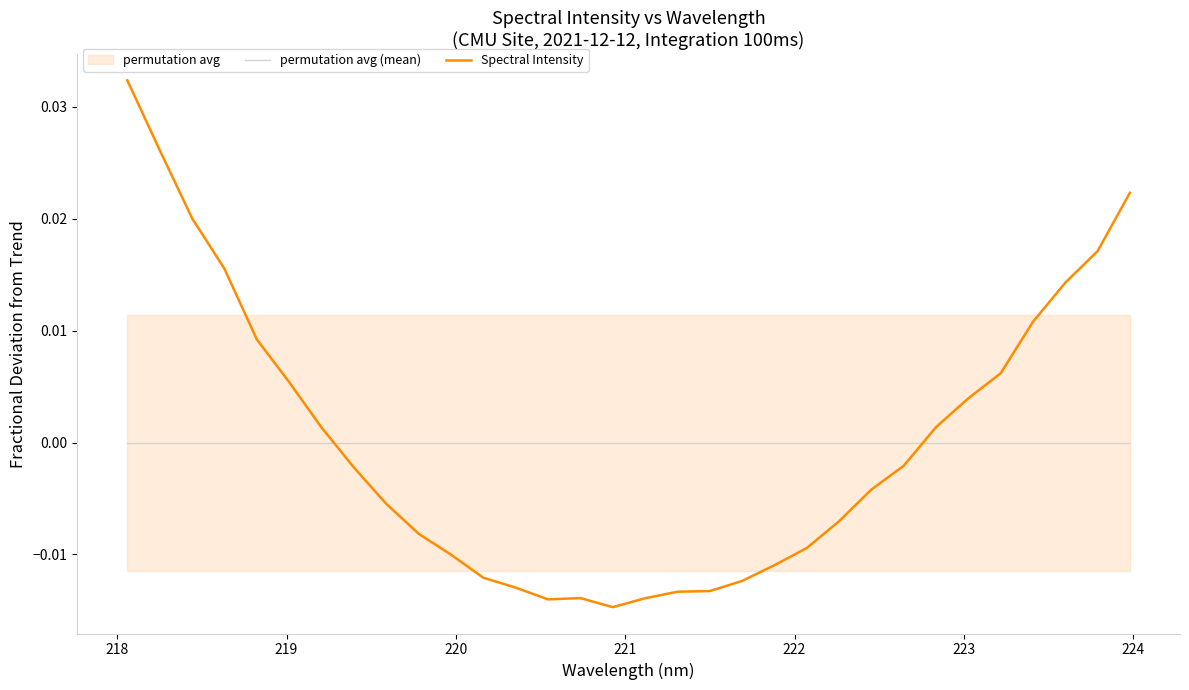

In Spectral Intensity, how many points are lower than both neighbors (excluding endpoints)?

2